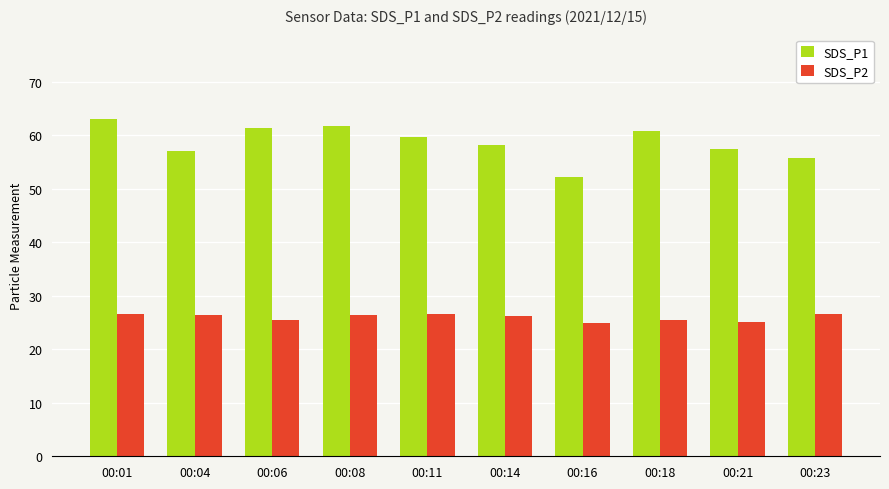

What is the difference between the maximum and minimum values in the SDS_P2 series?

1.7